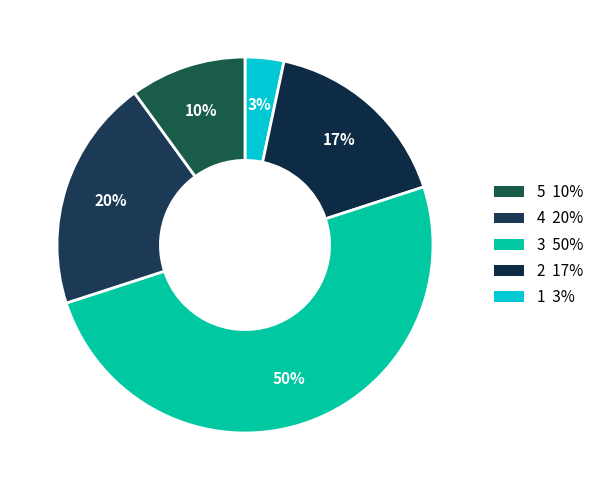

Is there a majority slice in this chart?

No